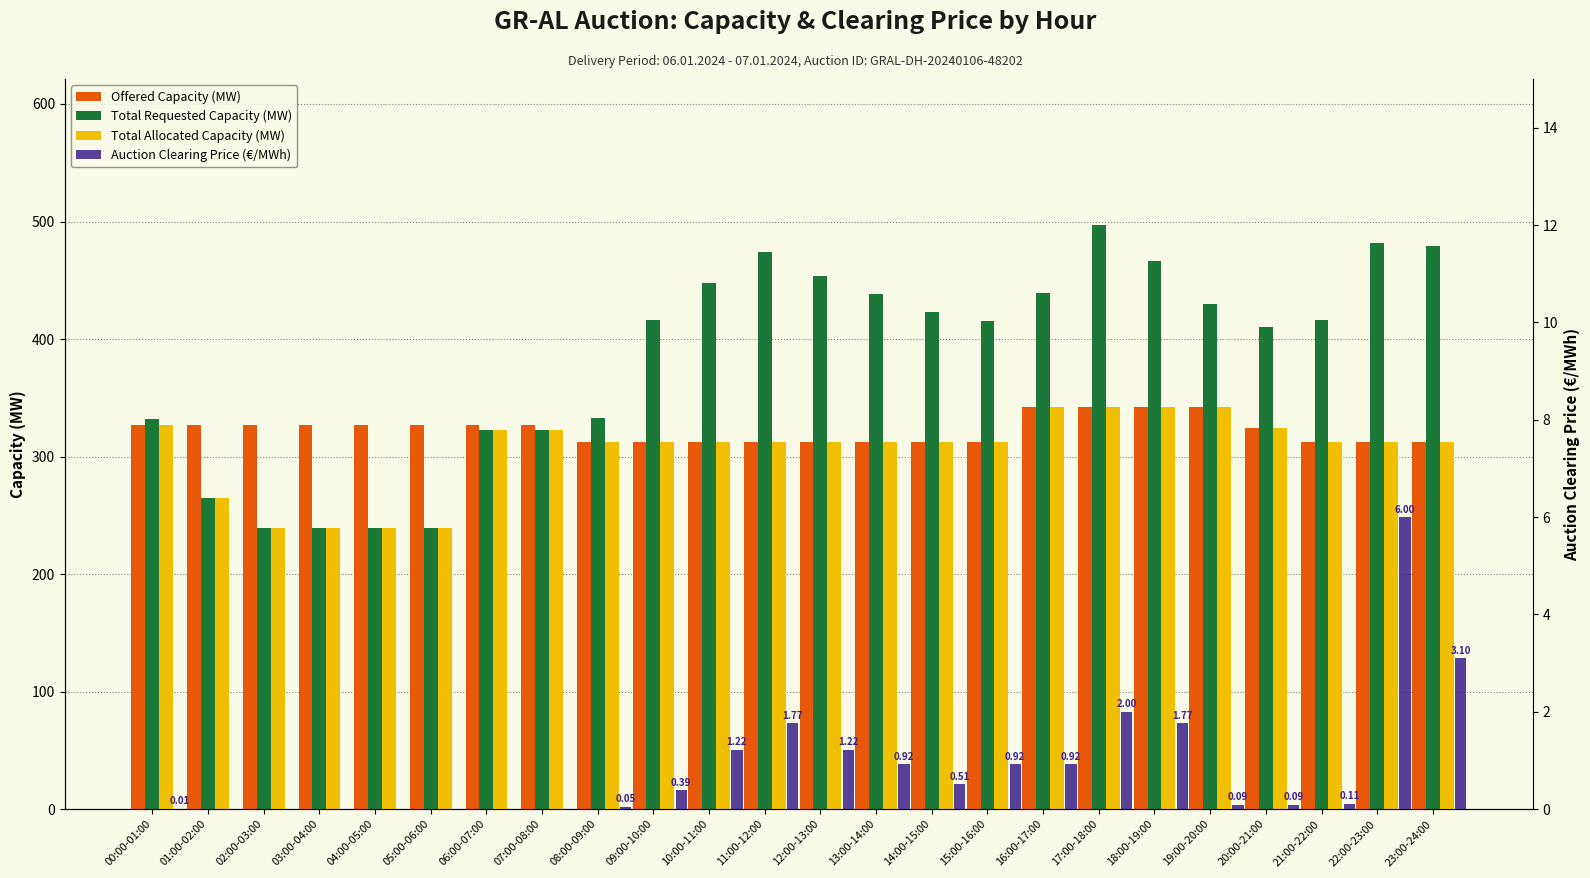

Which series has the widest spread of values?

Total Requested Capacity (MW)